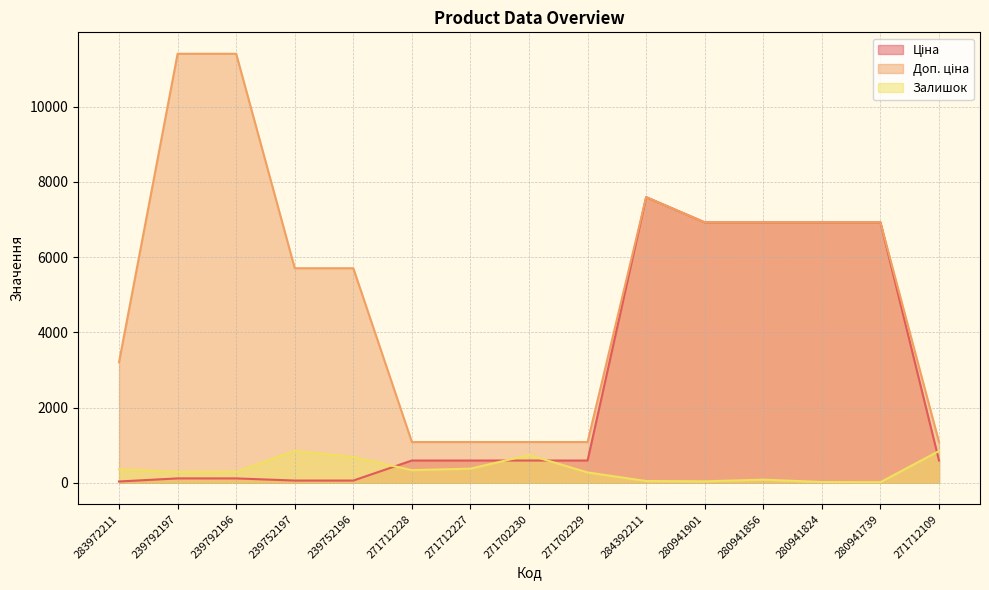

What is the maximum value shown in the chart?

11410.0